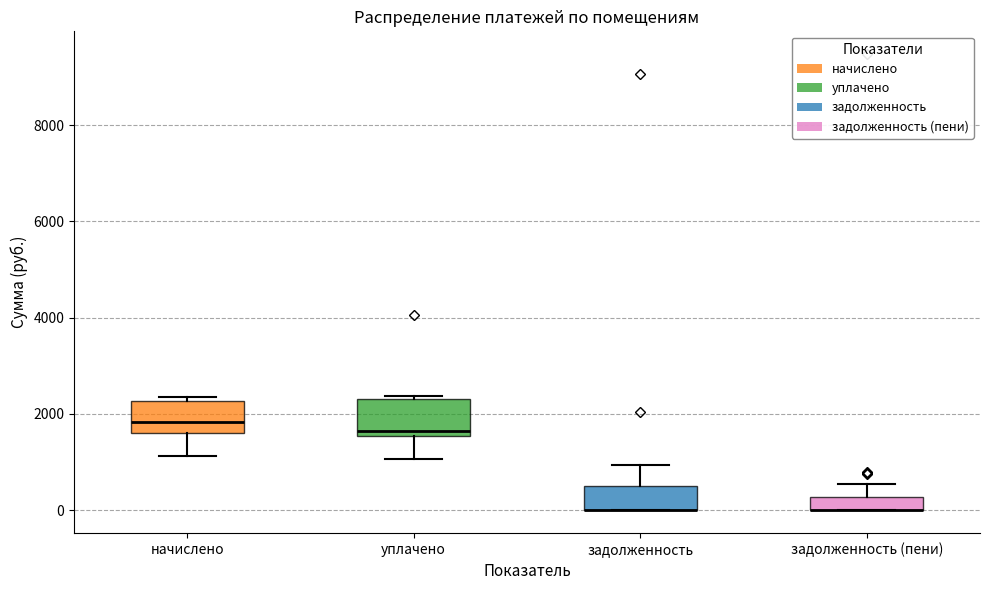

Where is the lower edge of the box for уплачено on the y-axis? The values are not printed on the chart, so give them approximately, as read against the axis.

1600